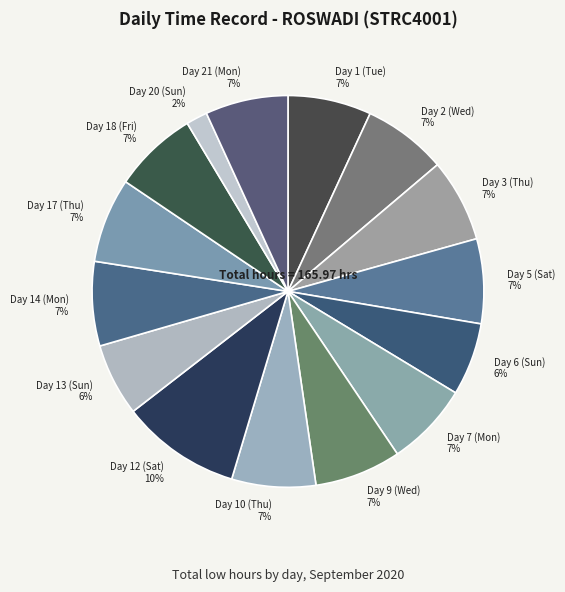

Does Day 21 (Mon) represent more than half of the total?

No